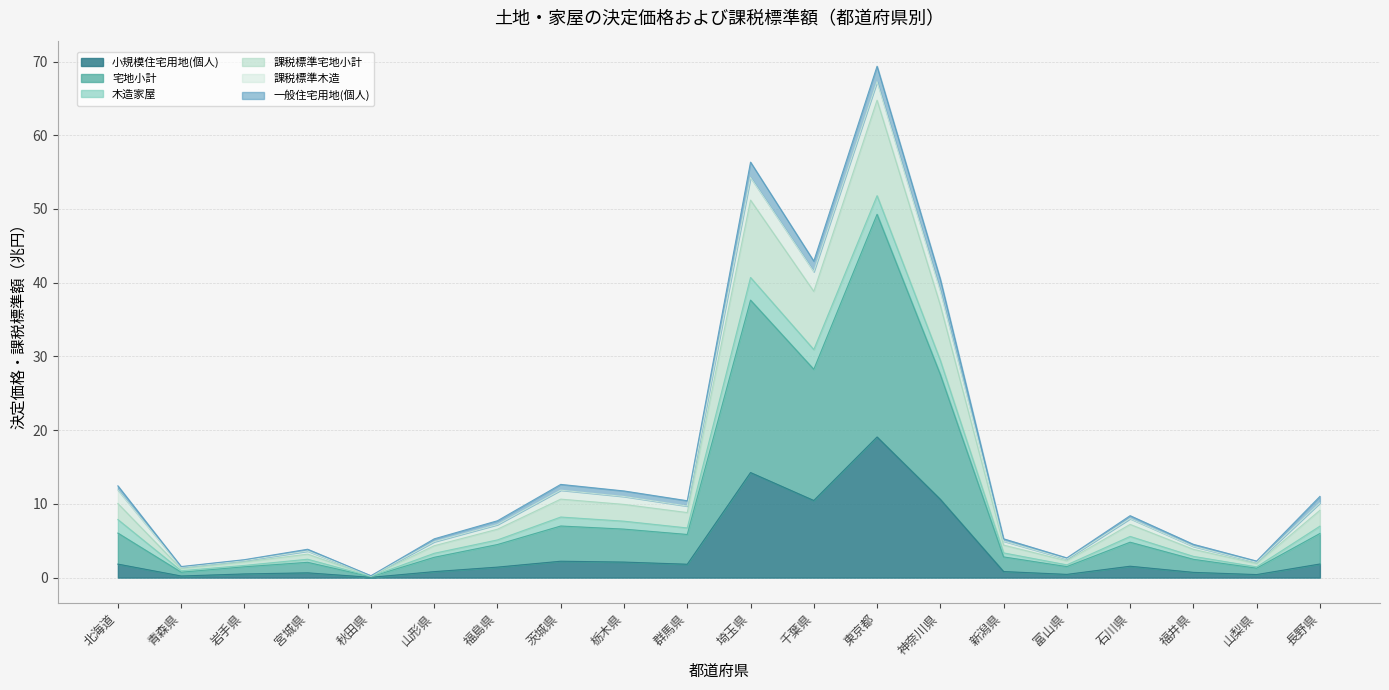

Is it true that 小規模住宅用地(個人) equals 0.2 at 青森県?

True